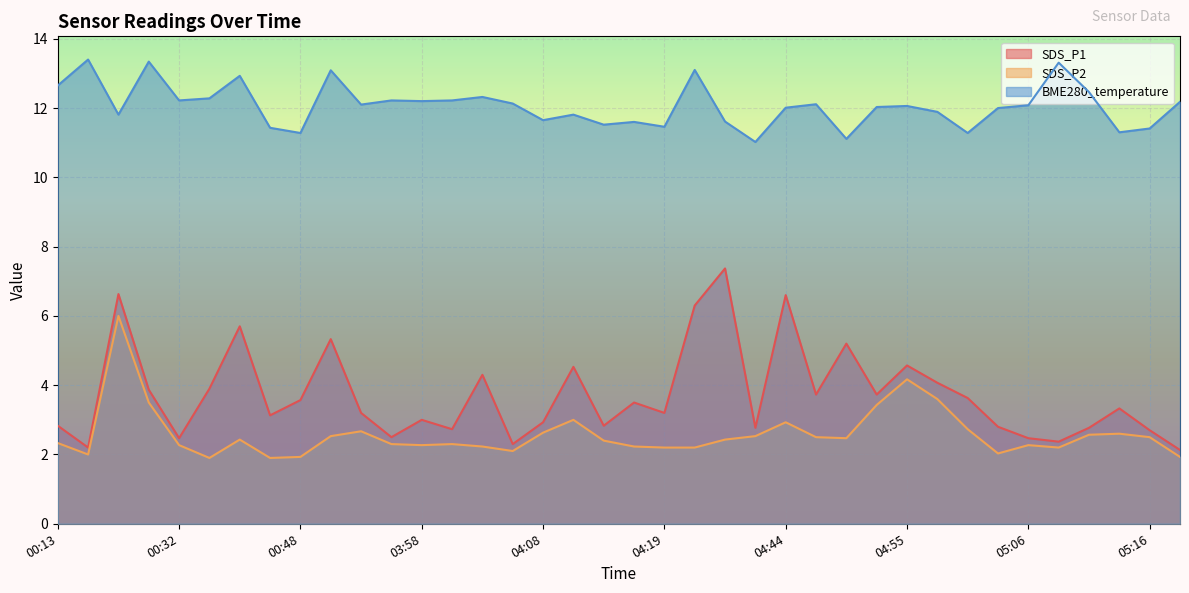

Does the chart display data point markers on the line(s)?

No